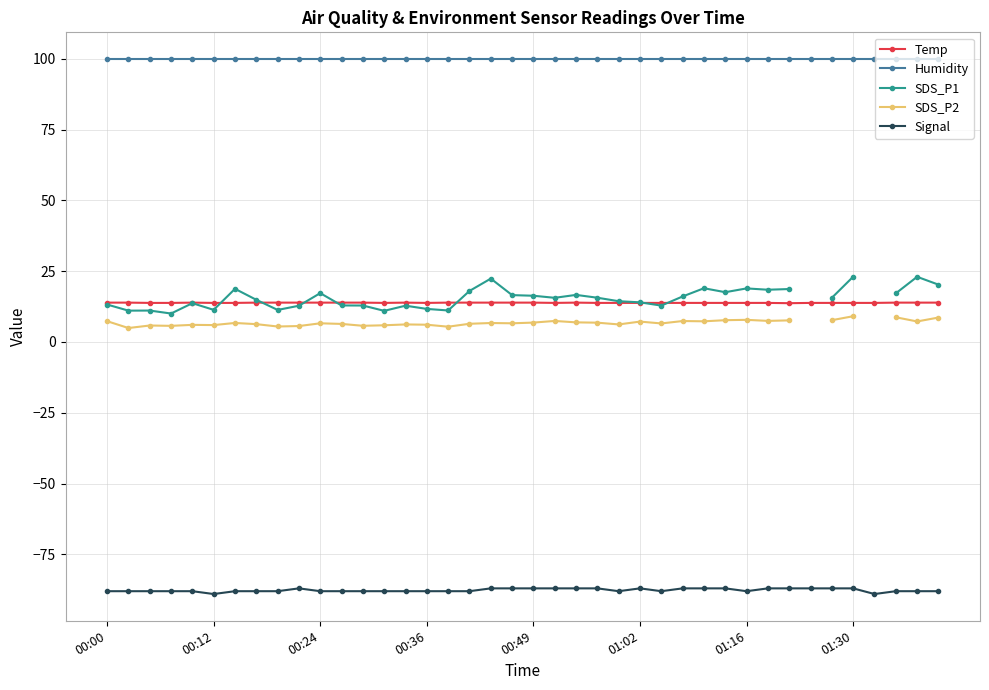

What is the value of the Humidity point at the 7th from the left?

99.9